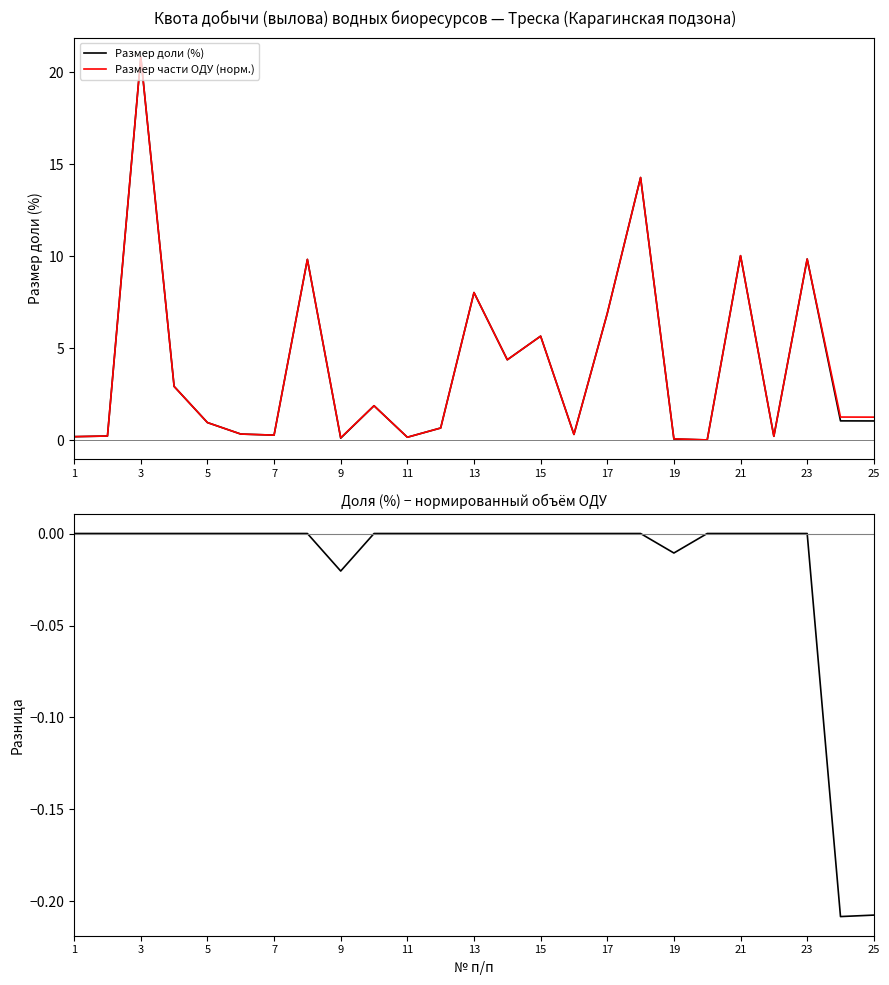

Does the chart have visible grid lines?

No